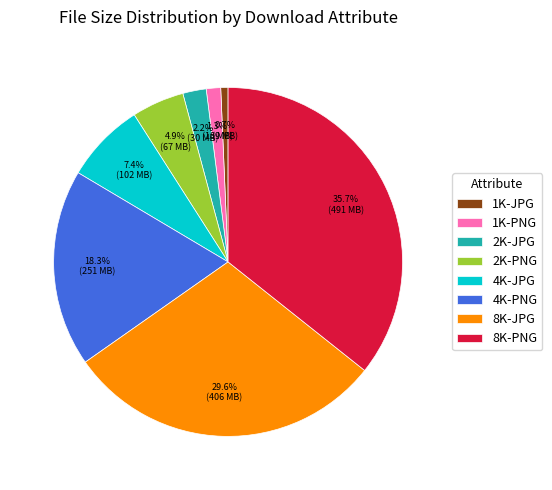

Which slice is the smallest?

1K-JPG